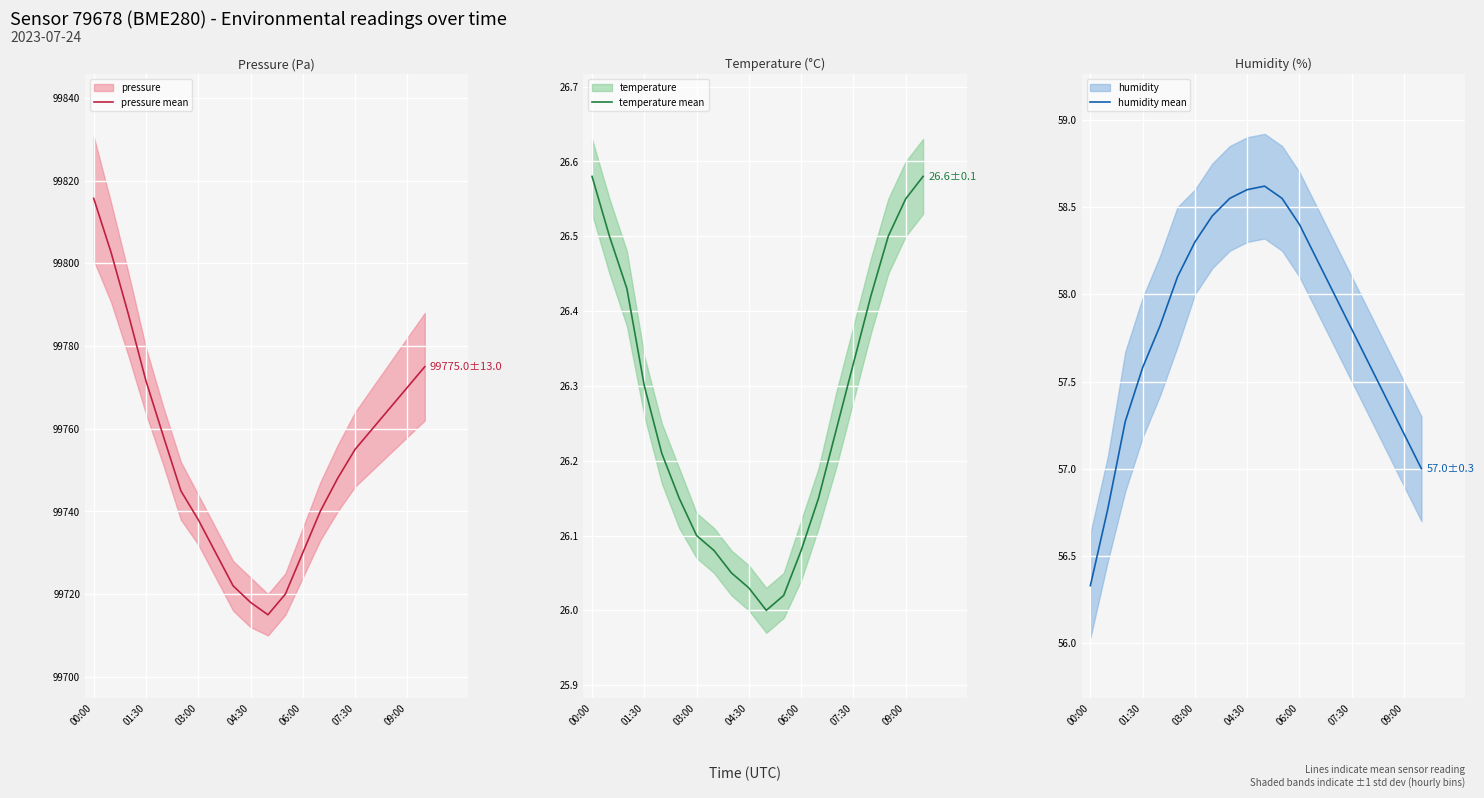

What is the minimum value for humidity mean?

56.3